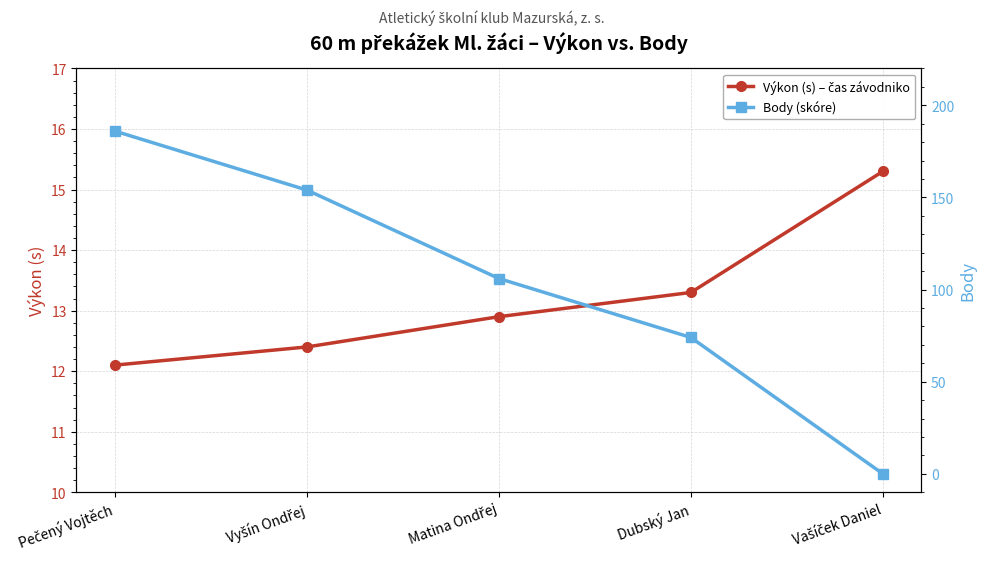

At which category is the sum across all series the highest?

Pečený Vojtěch